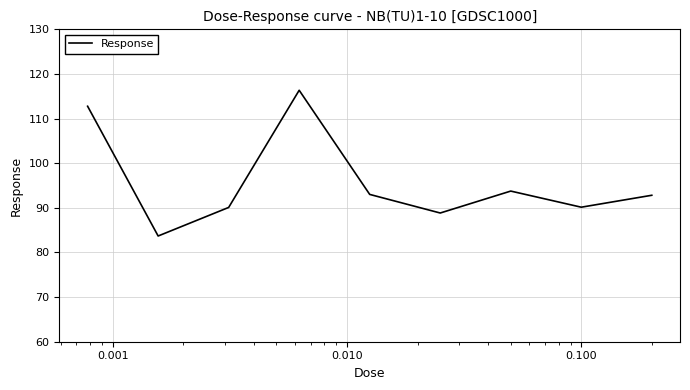

What is the smallest value displayed?

83.7